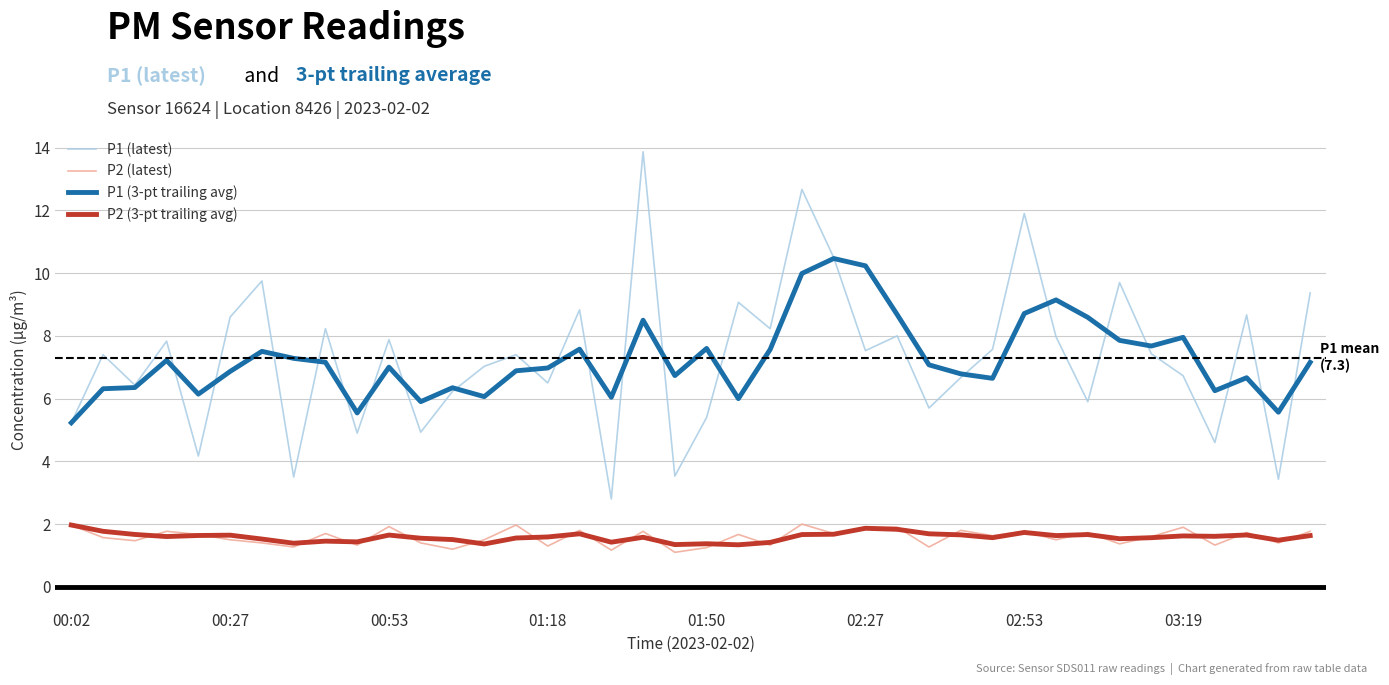

True or false: P2 (latest) and P1 (latest) cross at least once.

False